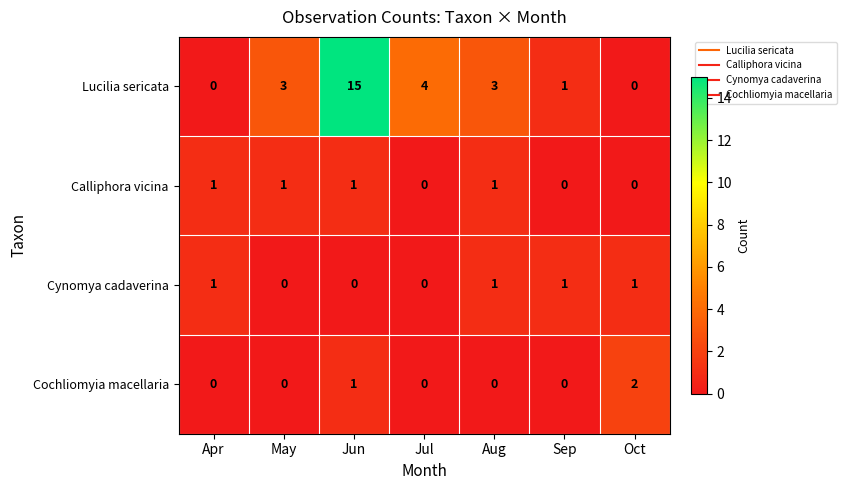

Which series has the widest spread of values?

Lucilia sericata